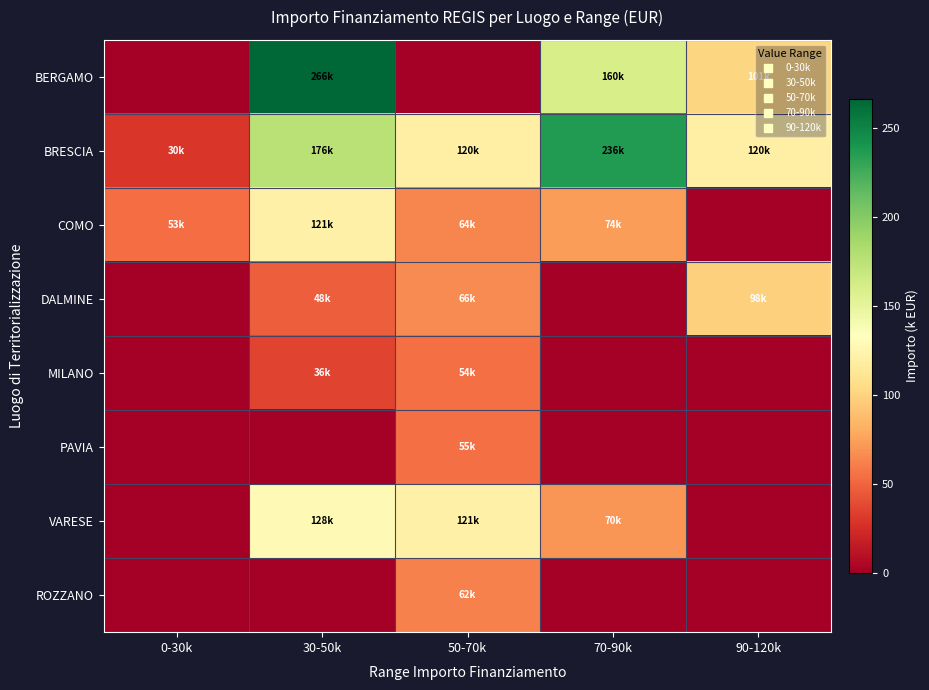

Reading left to right, transcribe all the data shown in this chart.

BERGAMO: 0-30k=0.0	30-50k=266.1	50-70k=0.0	70-90k=160.3	90-120k=100.8
BRESCIA: 0-30k=29.6	30-50k=176.5	50-70k=120.4	70-90k=236.2	90-120k=119.8
COMO: 0-30k=53.2	30-50k=120.6	50-70k=63.7	70-90k=73.6	90-120k=0.0
DALMINE: 0-30k=0.0	30-50k=47.8	50-70k=66.4	70-90k=0.0	90-120k=97.8
MILANO: 0-30k=0.0	30-50k=36.1	50-70k=54.1	70-90k=0.0	90-120k=0.0
PAVIA: 0-30k=0.0	30-50k=0.0	50-70k=54.6	70-90k=0.0	90-120k=0.0
VARESE: 0-30k=0.0	30-50k=128.4	50-70k=120.6	70-90k=70.1	90-120k=0.0
ROZZANO: 0-30k=0.0	30-50k=0.0	50-70k=62.1	70-90k=0.0	90-120k=0.0